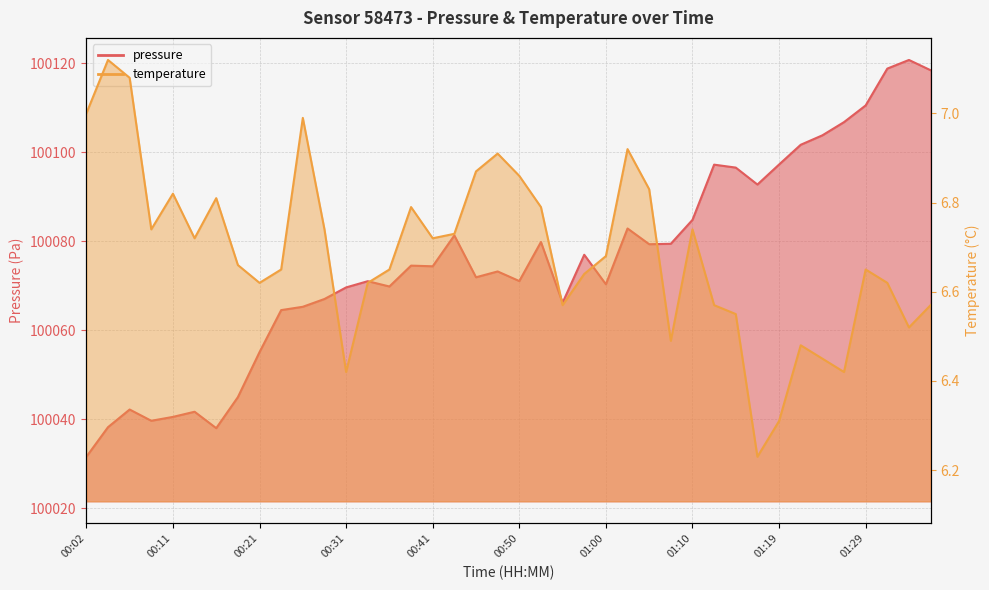

What is the sum of the pressure values at 00:48 and 00:24?

200137.8